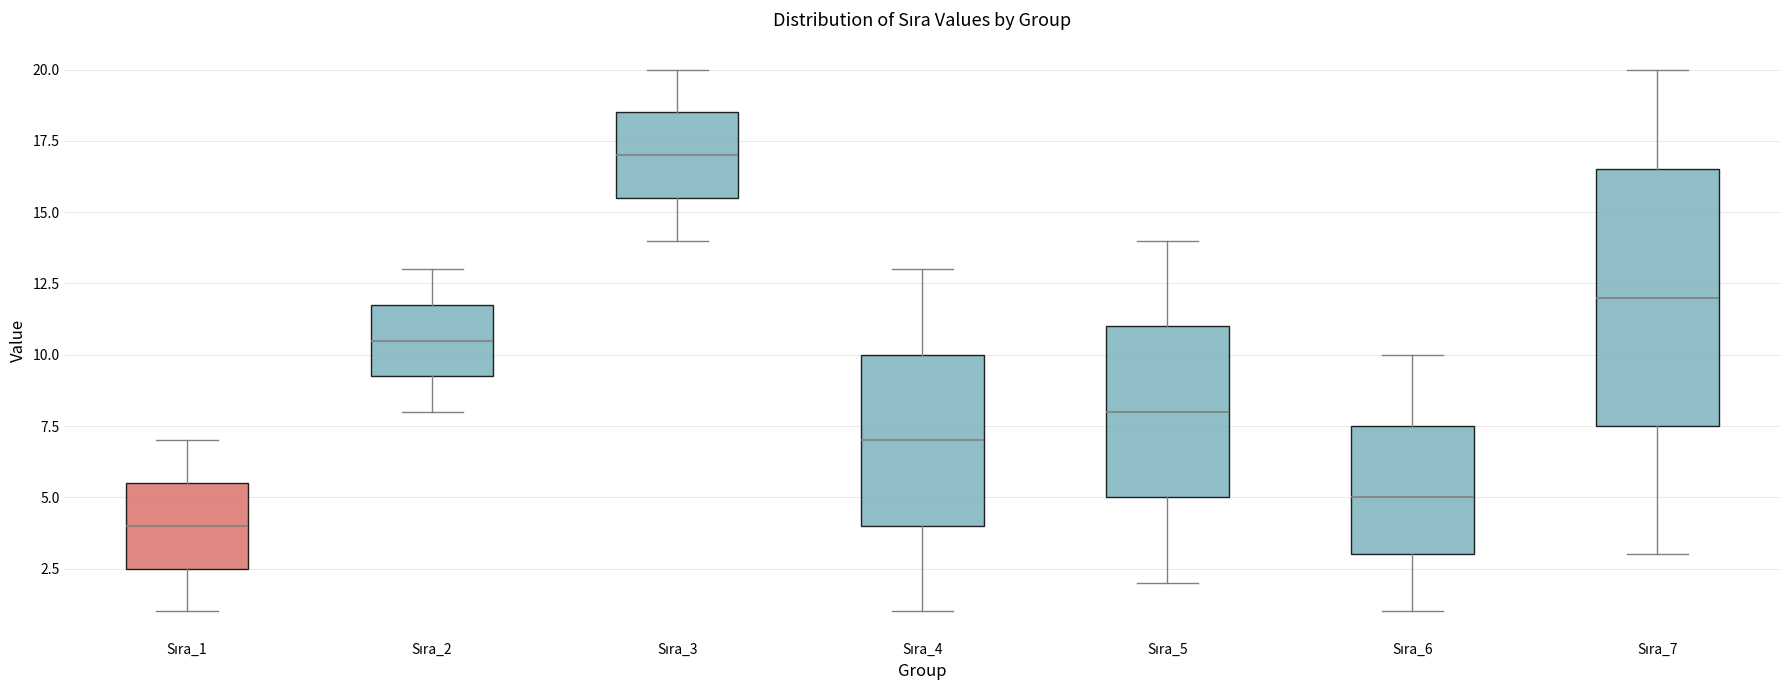

Reading left to right, transcribe this box plot: for each box, give where its median line is, the range the box spans, and where its two whiskers end, as read against the y-axis. The values are not printed on the chart, so give them approximately, as read against the axis.

Sıra_1: median 4.0, box 2.5 to 5.5, whiskers 1.0 to 7.0
Sıra_2: median 10.5, box 9.5 to 12.0, whiskers 8.0 to 13.0
Sıra_3: median 17.0, box 15.5 to 18.5, whiskers 14.0 to 20.0
Sıra_4: median 7.0, box 4.0 to 10.0, whiskers 1.0 to 13.0
Sıra_5: median 8.0, box 5.0 to 11.0, whiskers 2.0 to 14.0
Sıra_6: median 5.0, box 3.0 to 7.5, whiskers 1.0 to 10.0
Sıra_7: median 12.0, box 7.5 to 16.5, whiskers 3.0 to 20.0